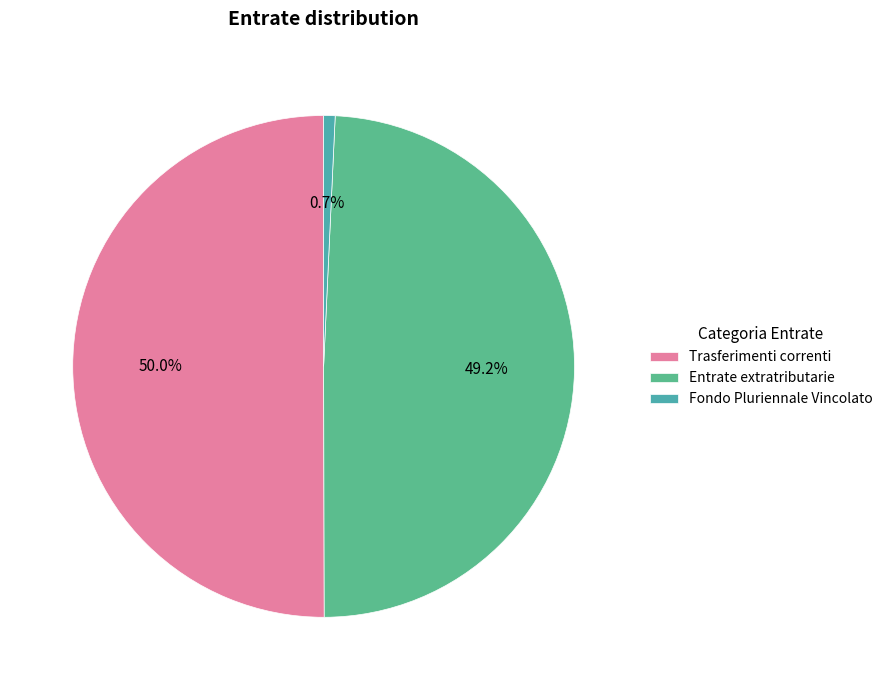

Which category has the smallest portion of the pie?

Fondo Pluriennale Vincolato